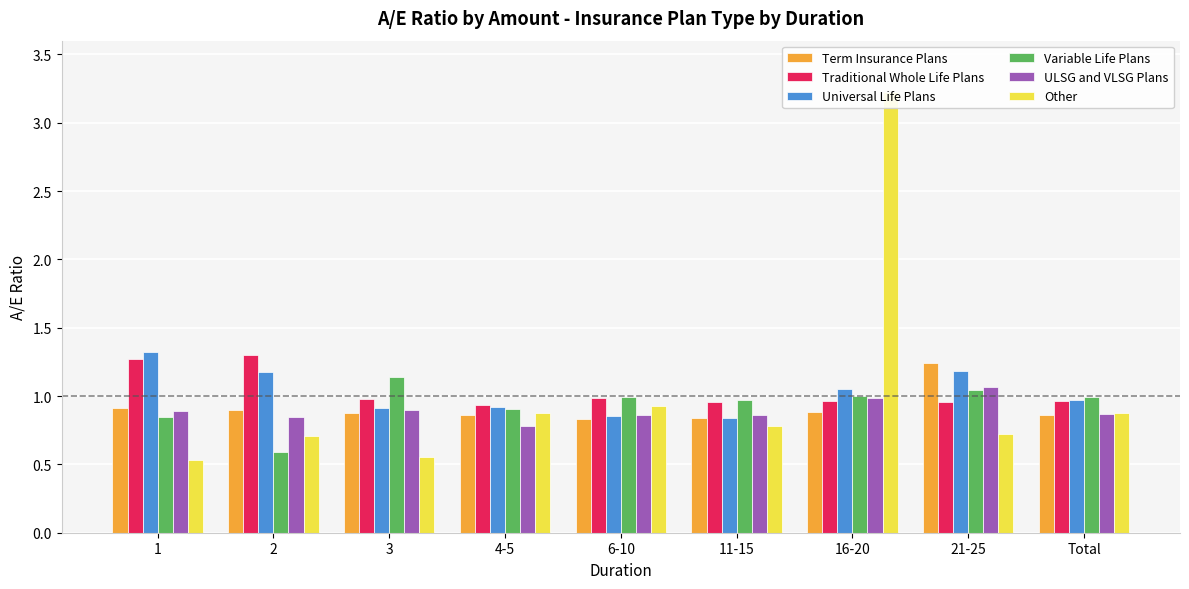

Reading left to right, transcribe all the data shown in this chart.

Term Insurance Plans: 0.9	0.9	0.9	0.9	0.8	0.8	0.9	1.2	0.9
Traditional Whole Life Plans: 1.3	1.3	1.0	0.9	1.0	1.0	1.0	1.0	1.0
Universal Life Plans: 1.3	1.2	0.9	0.9	0.9	0.8	1.1	1.2	1.0
Variable Life Plans: 0.8	0.6	1.1	0.9	1.0	1.0	1.0	1.0	1.0
ULSG and VLSG Plans: 0.9	0.8	0.9	0.8	0.9	0.9	1.0	1.1	0.9
Other: 0.5	0.7	0.6	0.9	0.9	0.8	3.2	0.7	0.9